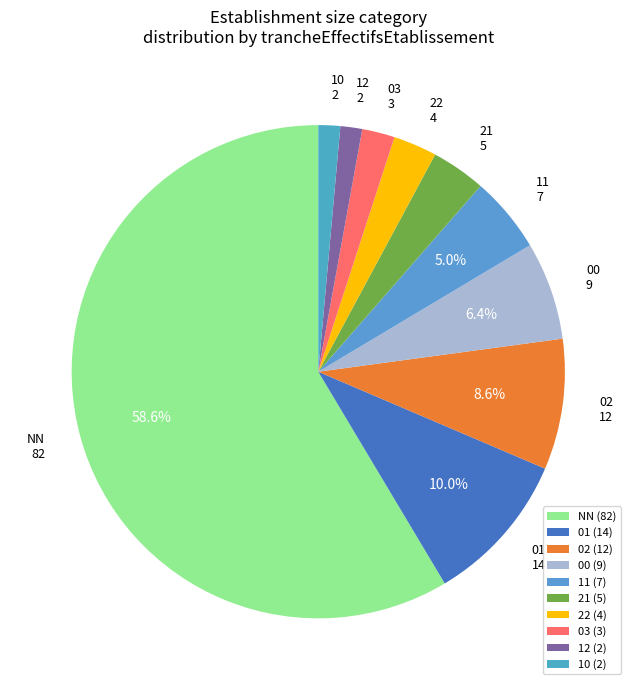

Count the number of slices in the pie.

10